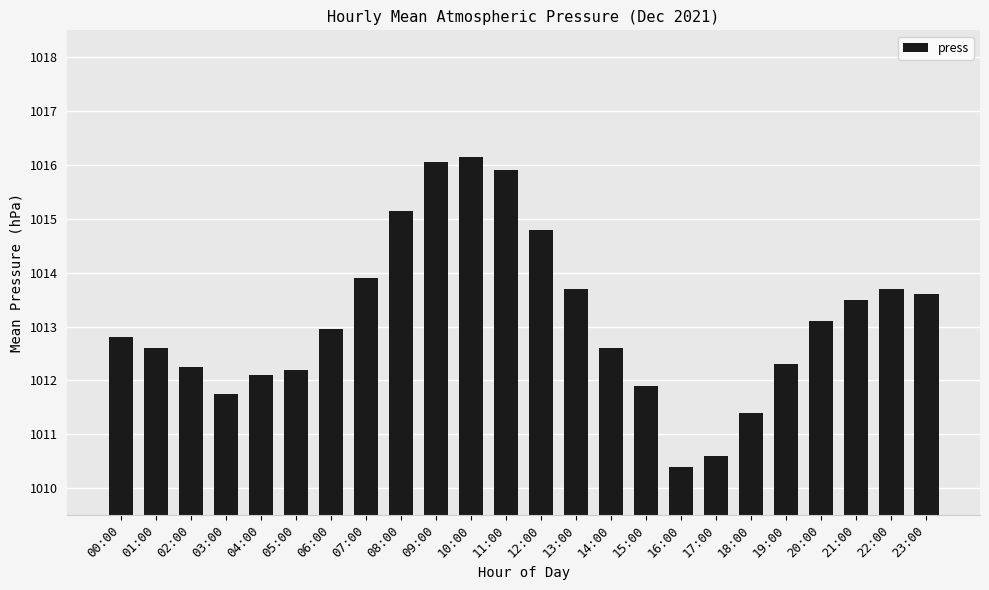

Is it true that the value at 23:00 is 1013.6?

True